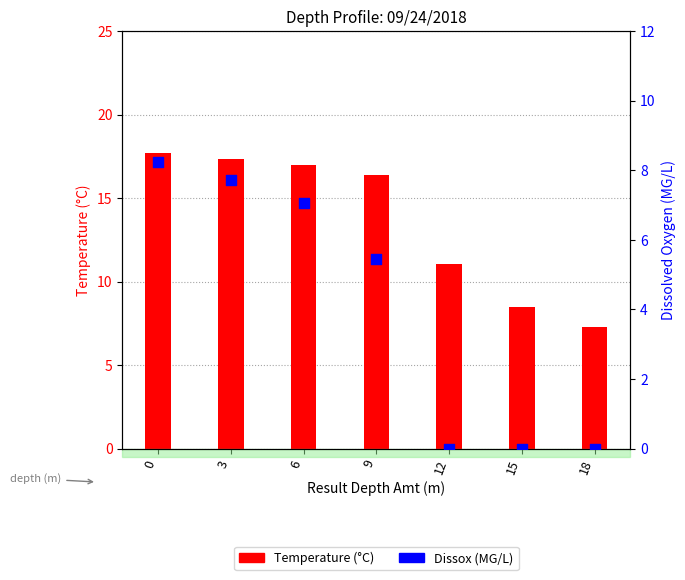

Which series reaches the minimum Y coordinate?

Dissox